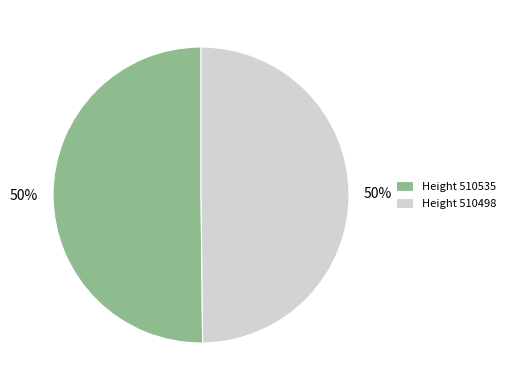

To the nearest percent, what is the combined percentage of Height 510535 and Height 510498?

100%